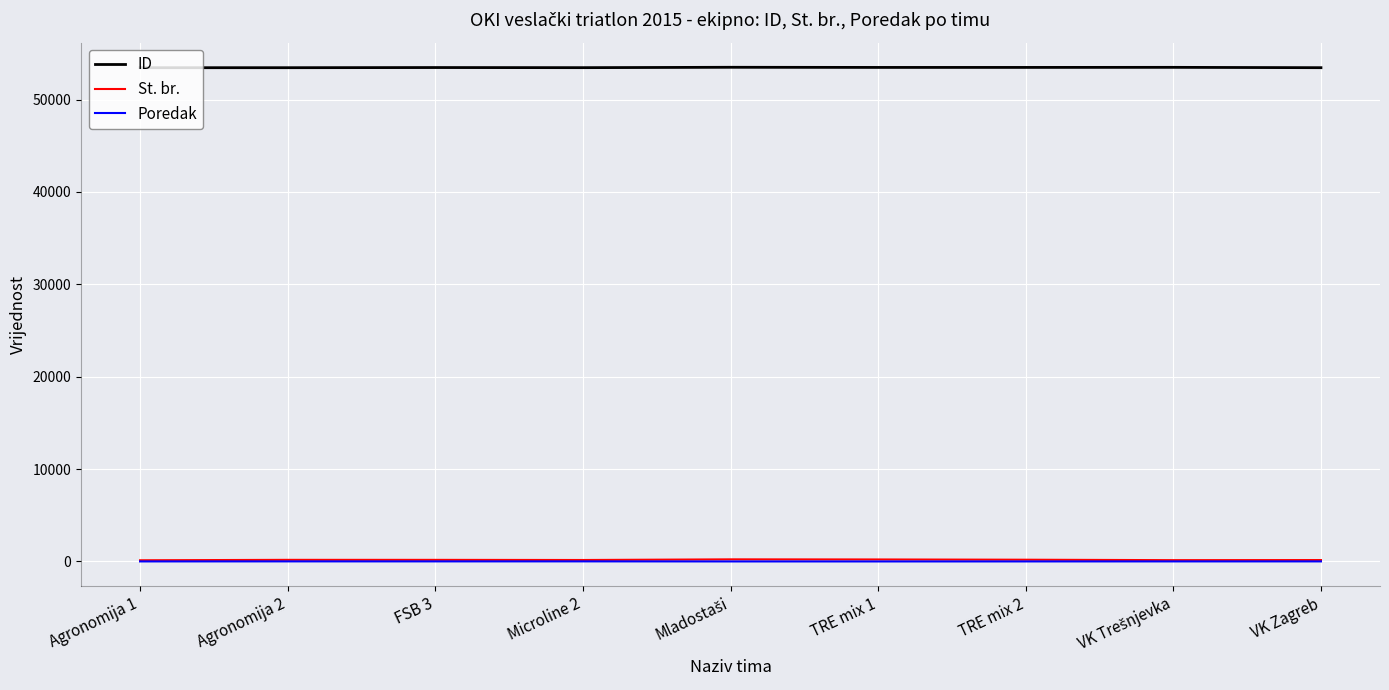

Is the value of Poredak at Agronomija 2 greater than the value of ID at TRE mix 2?

No